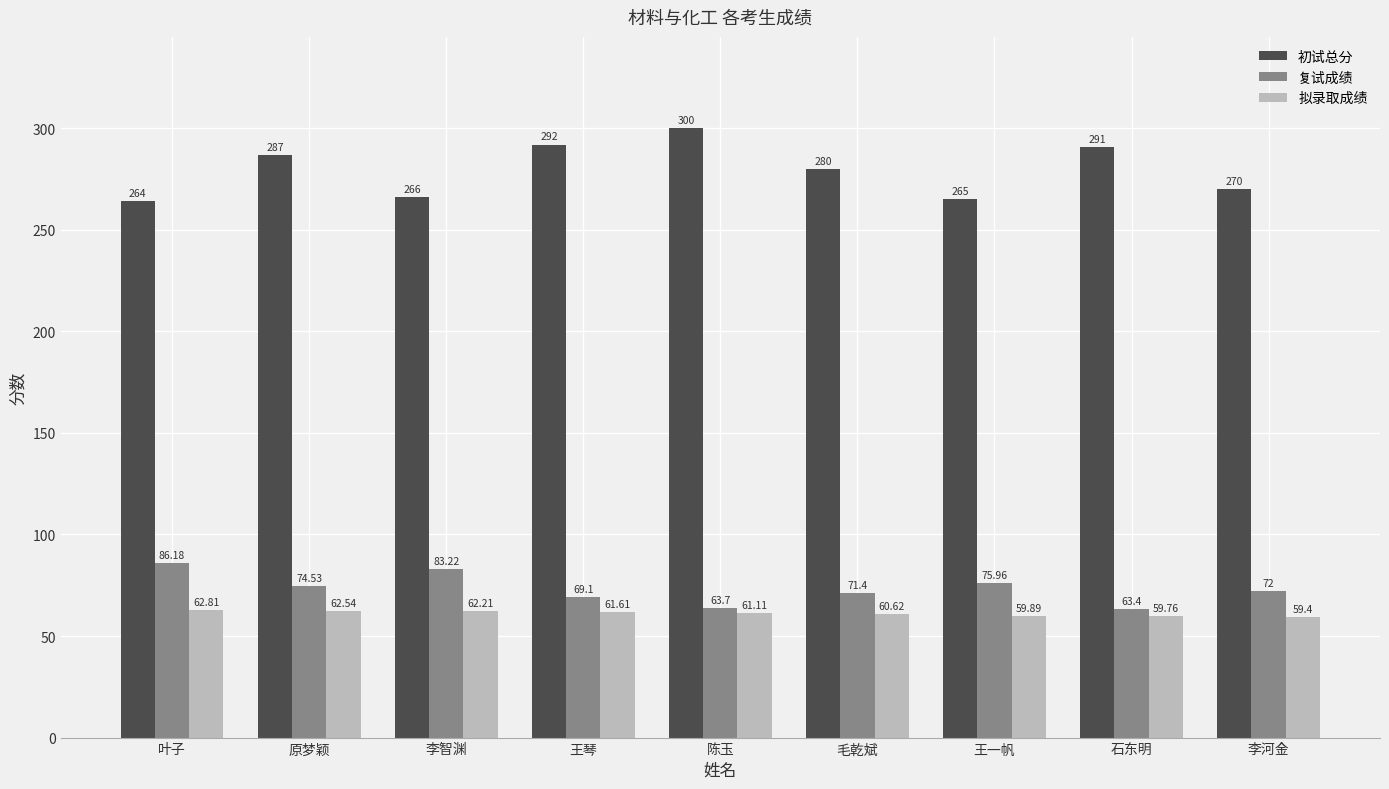

What is the total value across all series at 李智渊?

411.4